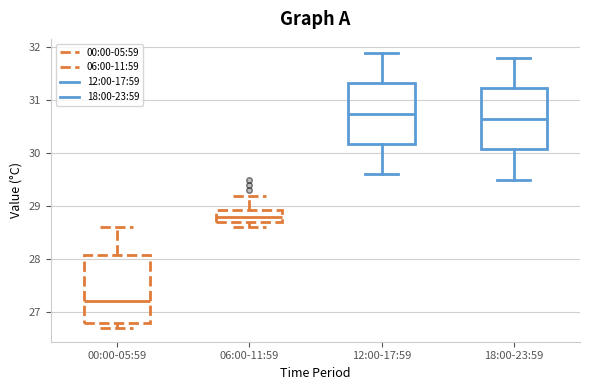

Which box is the tallest, from its lower edge to its upper edge?

00:00-05:59